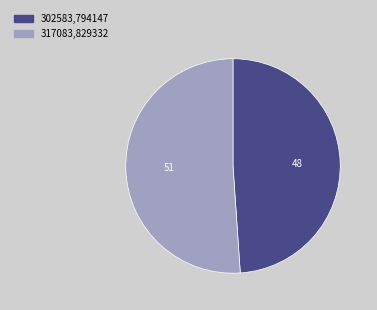

Approximately how many times larger is the value at 302583 compared to 317083?

1.0